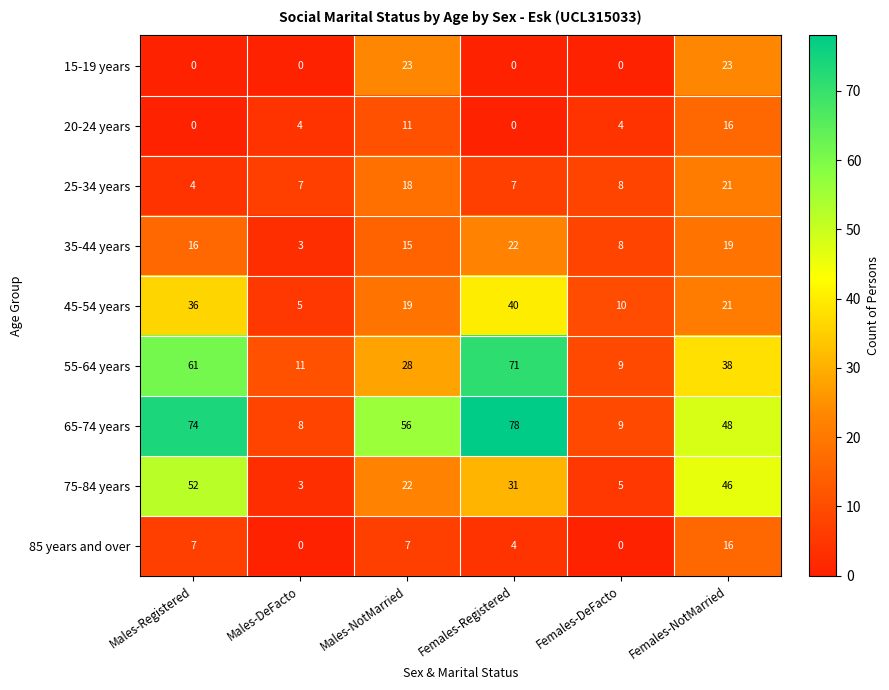

At how many categories does at least one series exceed 16?

4